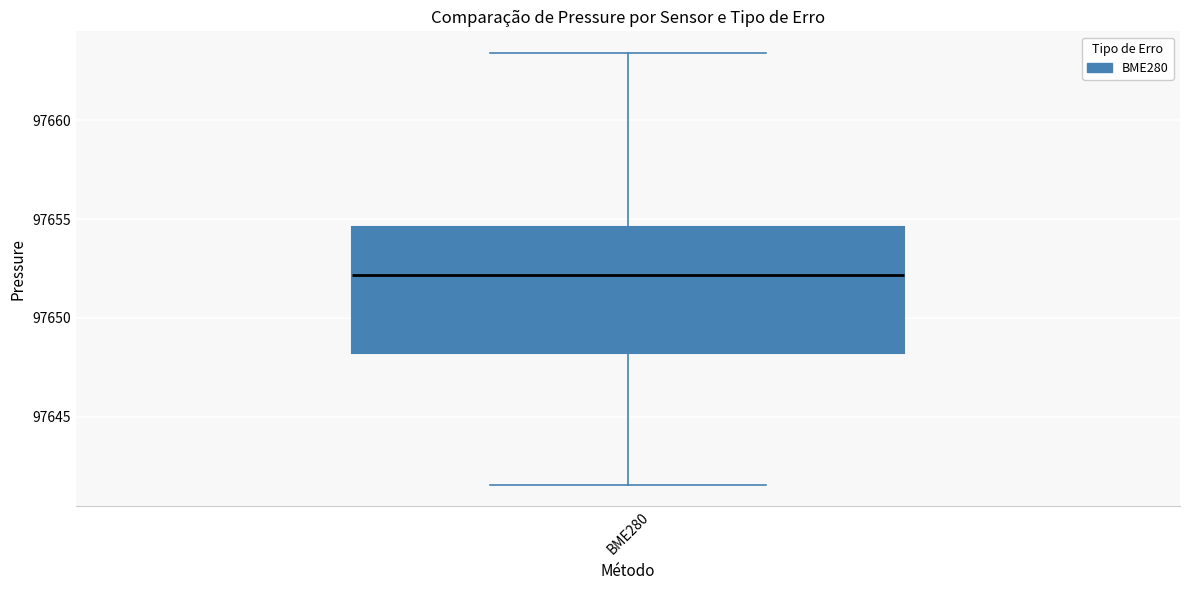

Transcribe this box plot: give where the median line is, the range the box spans, and where the two whiskers end, as read against the y-axis. The values are not printed on the chart, so give them approximately, as read against the axis.

median 97652.0, box 97648.0 to 97654.5, whiskers 97641.5 to 97663.5